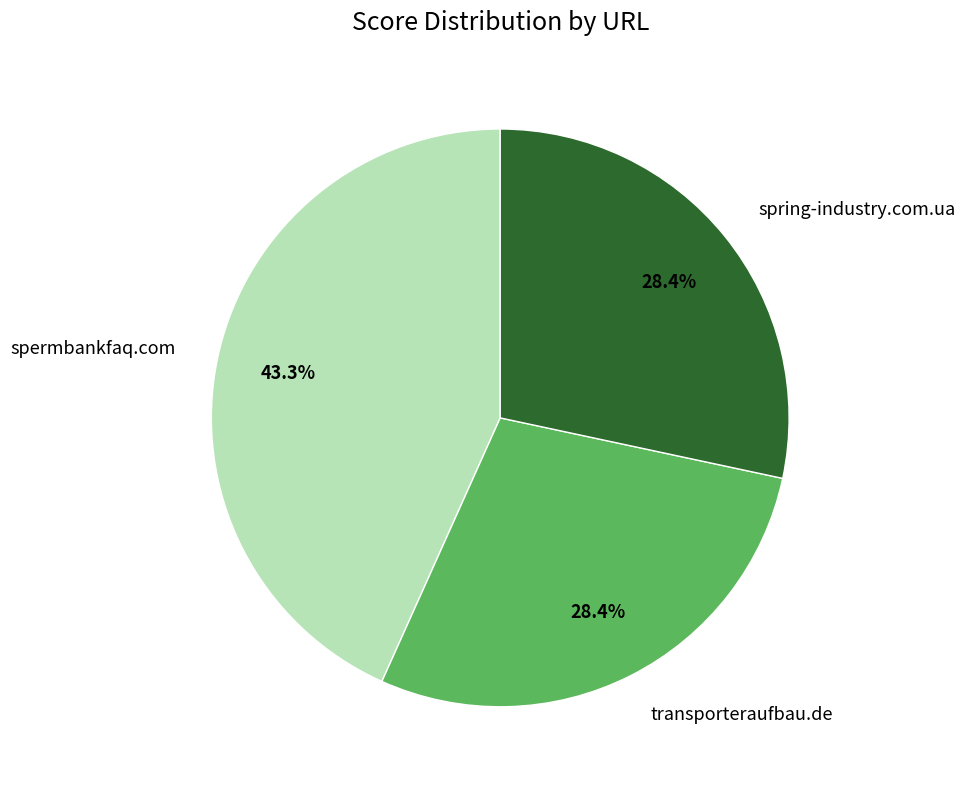

What is the ratio of the value at spring-industry.com.ua to the value at spermbankfaq.com?

0.7